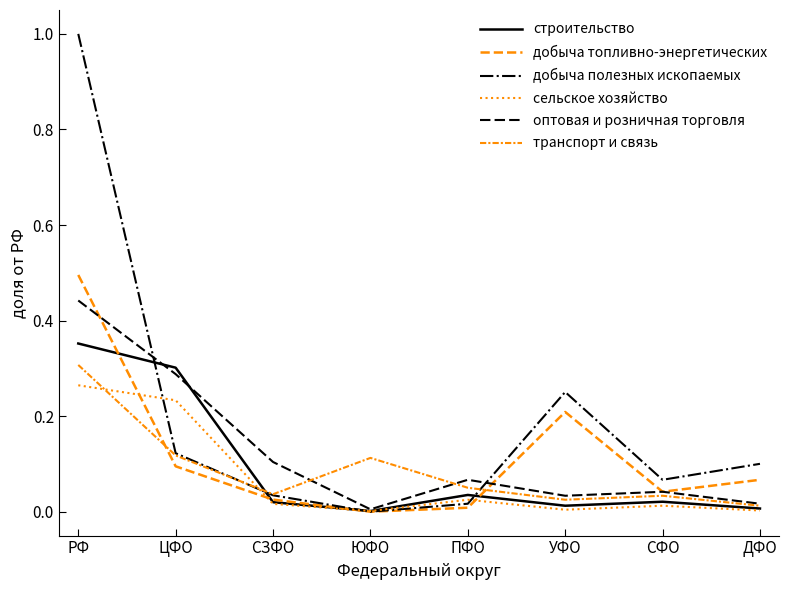

After their last crossing, which series has the higher values: добыча полезных ископаемых or транспорт и связь?

добыча полезных ископаемых